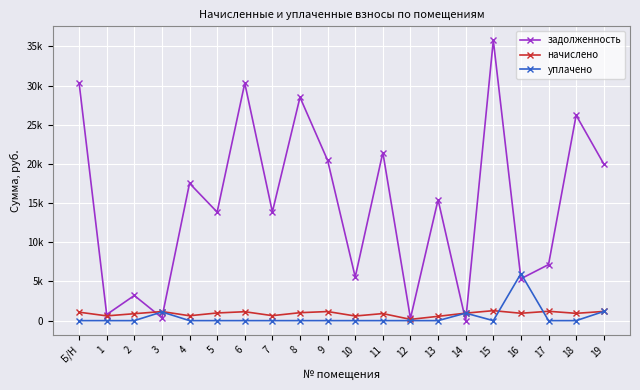

What are all the series names shown in the legend?

задолженность, начислено, уплачено